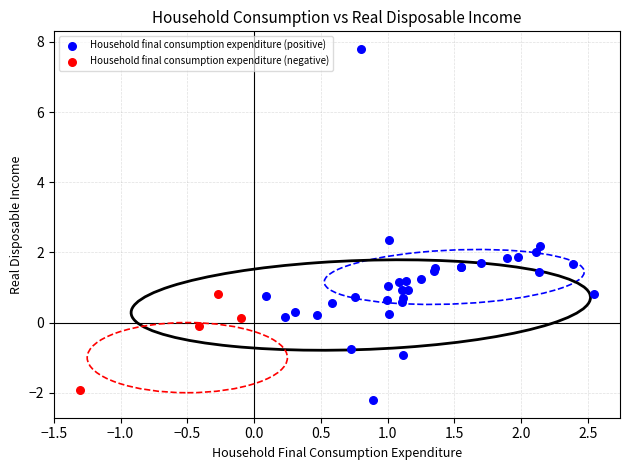

Which series has the largest Y range (max minus min)?

Household final consumption expenditure (positive)